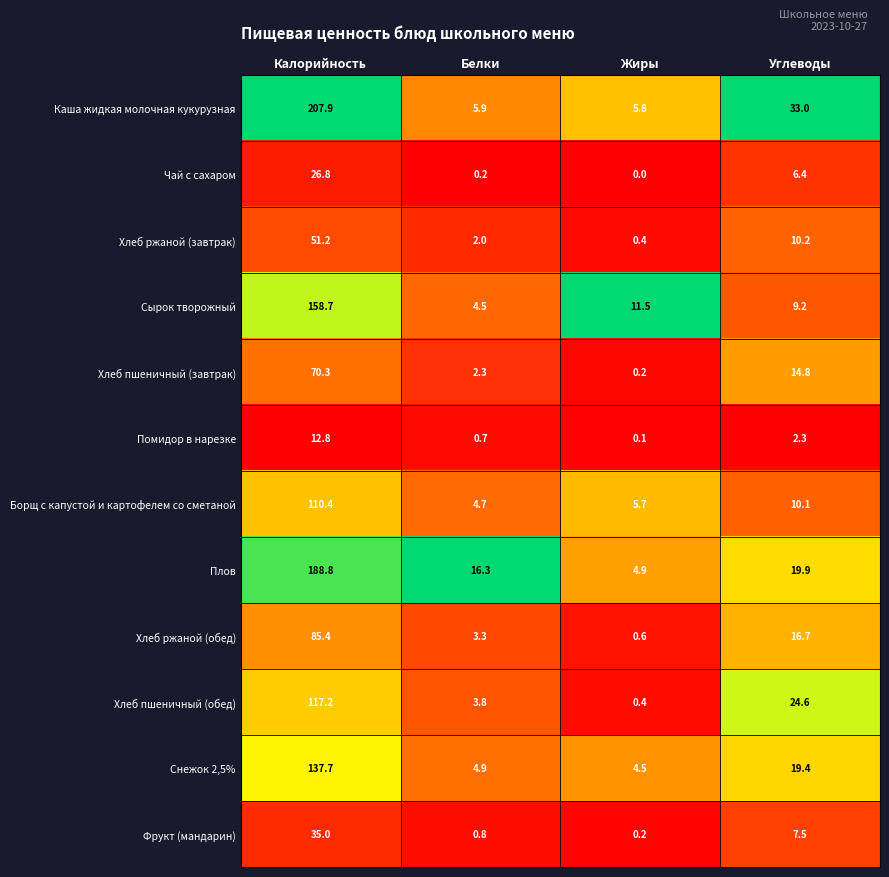

At Углеводы, list the series in order from smallest to largest.

Помидор в нарезке, Чай с сахаром, Фрукт (мандарин), Сырок творожный, Борщ с капустой и картофелем со сметаной, Хлеб ржаной (завтрак), Хлеб пшеничный (завтрак), Хлеб ржаной (обед), Снежок 2,5%, Плов, Хлеб пшеничный (обед), Каша жидкая молочная кукурузная